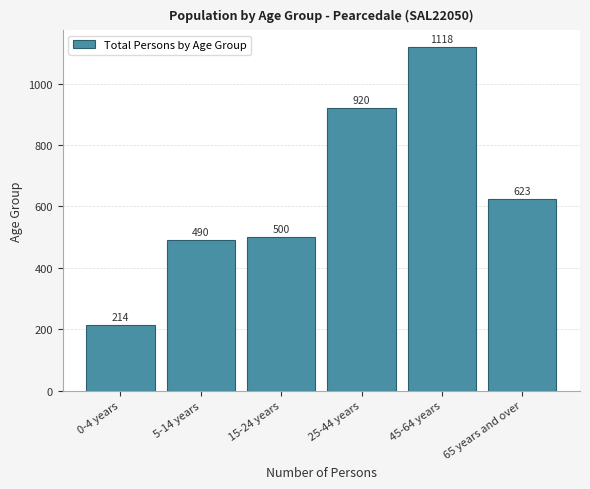

Reading left to right, extract all data points from this chart.

0-4 years=214	5-14 years=490	15-24 years=500	25-44 years=920	45-64 years=1118	65 years and over=623